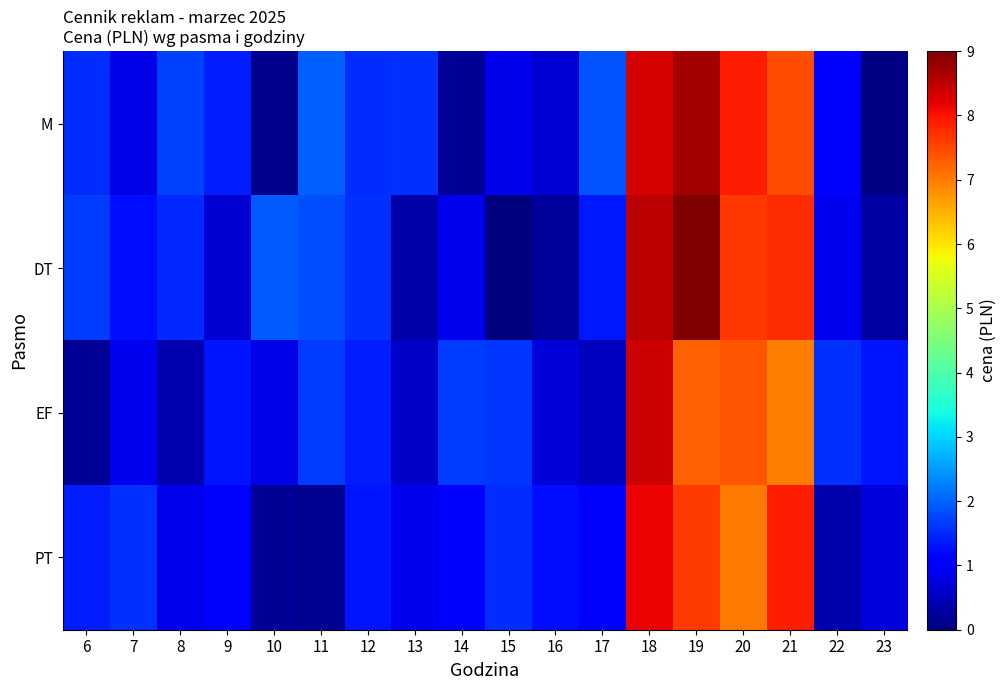

Between 15 and 18, which series saw the biggest shift?

DT